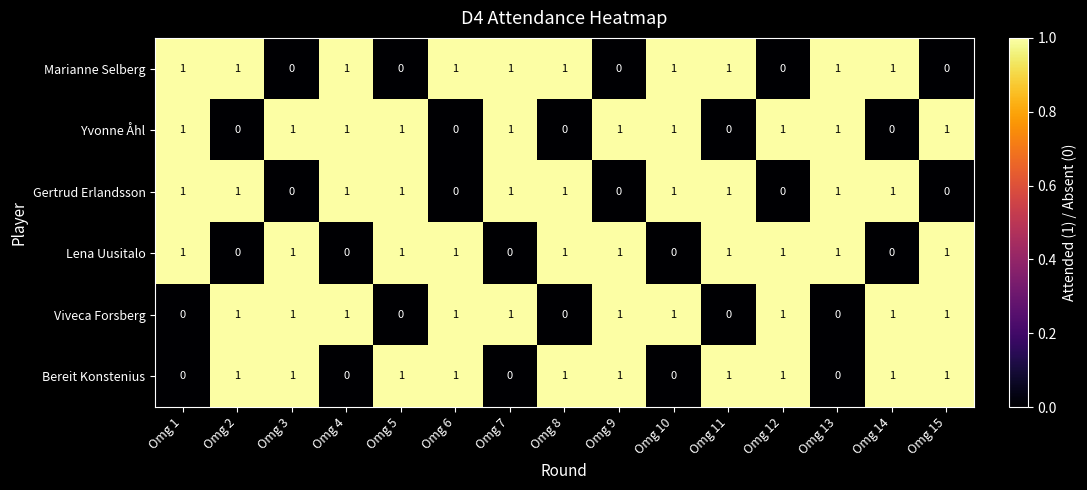

What is the sum of all Bereit Konstenius values?

10